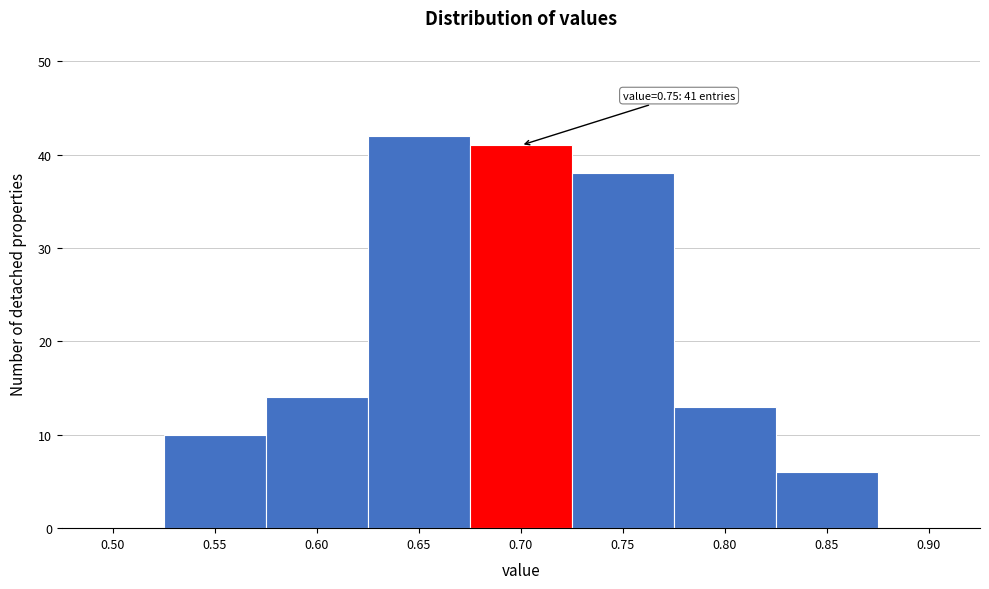

Reading left to right, extract all data points from this chart.

0.50=0	0.55=10	0.60=14	0.65=42	0.70=41	0.75=38	0.80=13	0.85=6	0.90=0